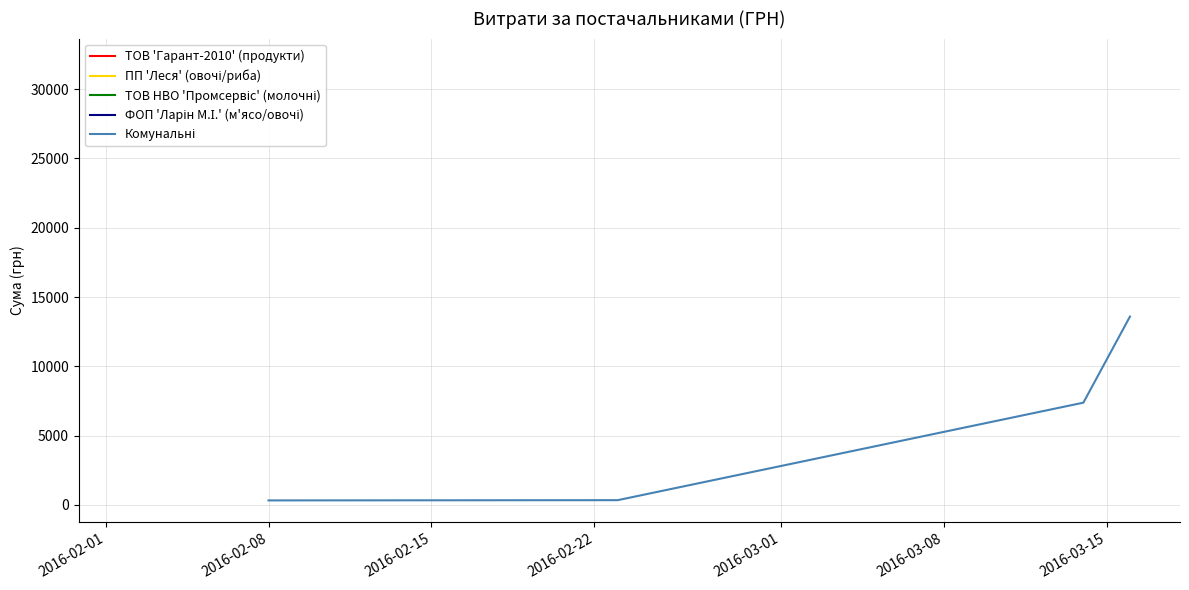

Between 2016-02-15 and 2016-02-22, which is larger?

2016-02-22